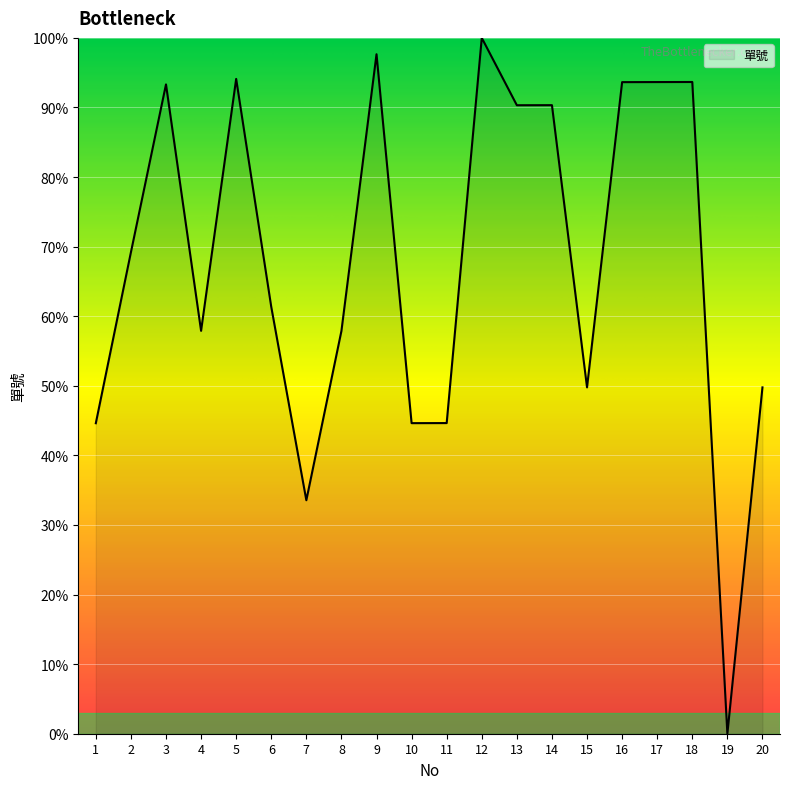

How many positive values are there?

19